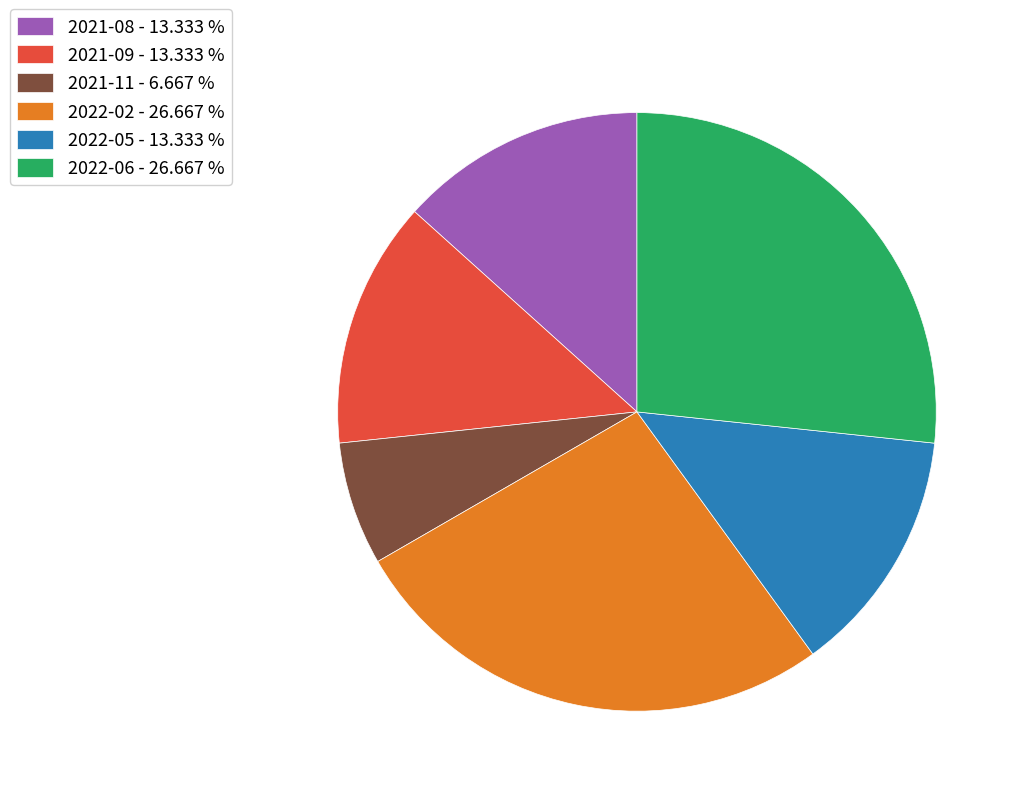

The 2022-02 slice represents 36% of the pie. True or false?

False